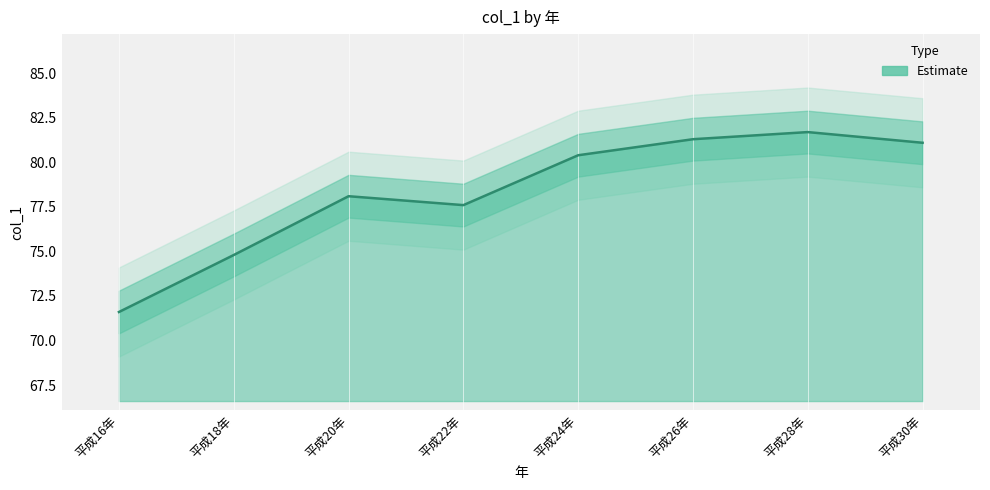

What is the difference between the maximum and minimum values?

10.1